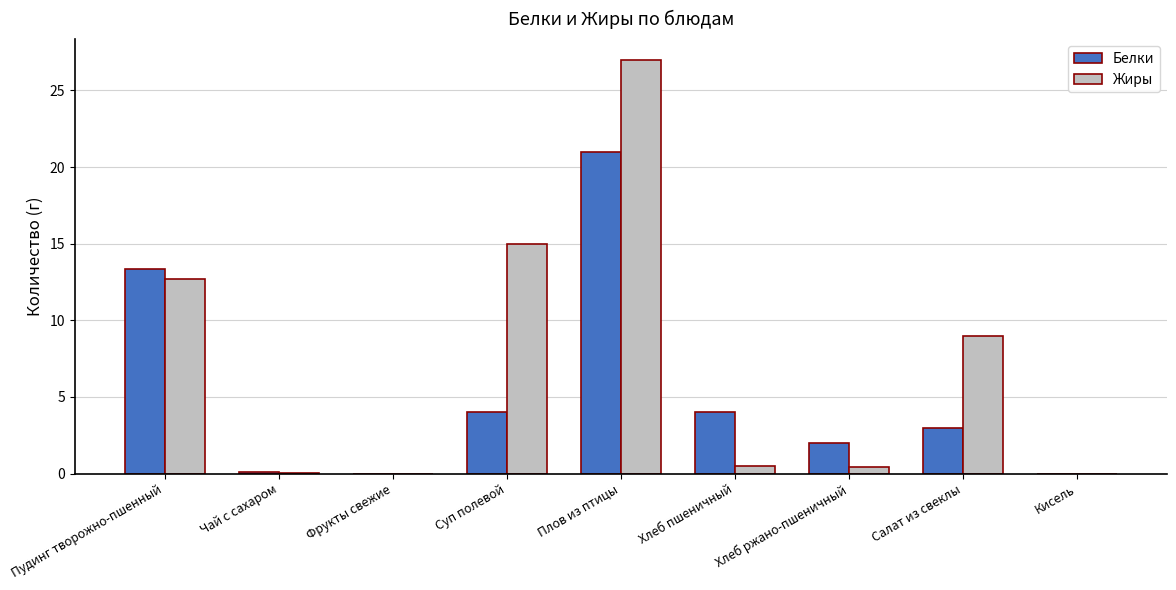

What is the maximum value for Белки?

21.0